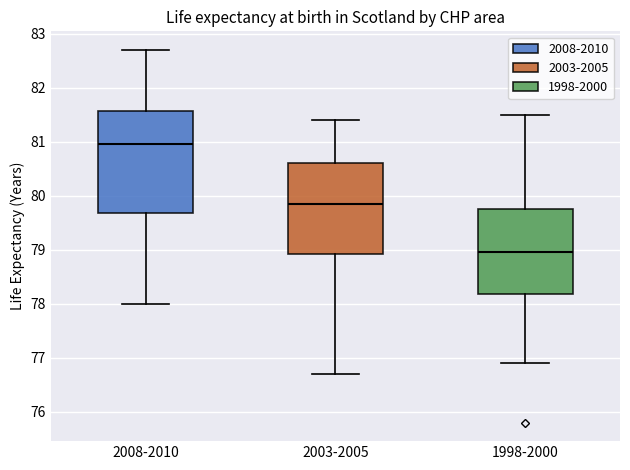

Reading left to right, transcribe this box plot: for each box, give where its median line is, the range the box spans, and where its two whiskers end, as read against the y-axis. The values are not printed on the chart, so give them approximately, as read against the axis.

2008-2010: median 81.0, box 79.7 to 81.6, whiskers 78.0 to 82.7
2003-2005: median 79.9, box 78.9 to 80.6, whiskers 76.7 to 81.4
1998-2000: median 79.0, box 78.2 to 79.8, whiskers 76.9 to 81.5